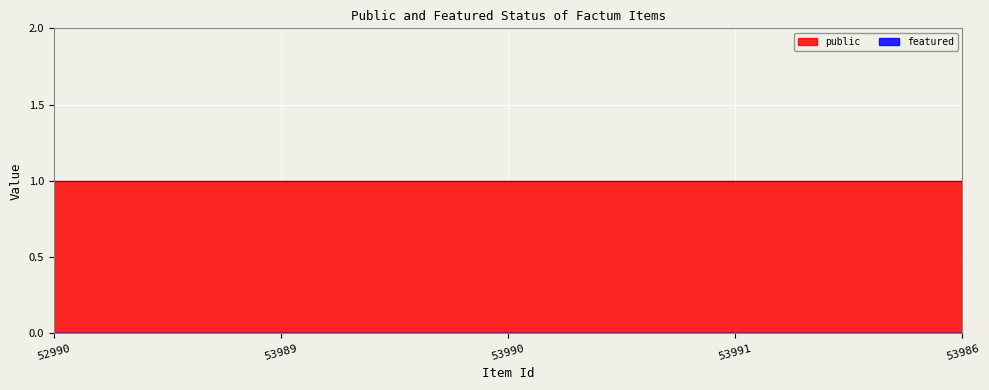

The featured series shows 0 at 53991. True or false?

True